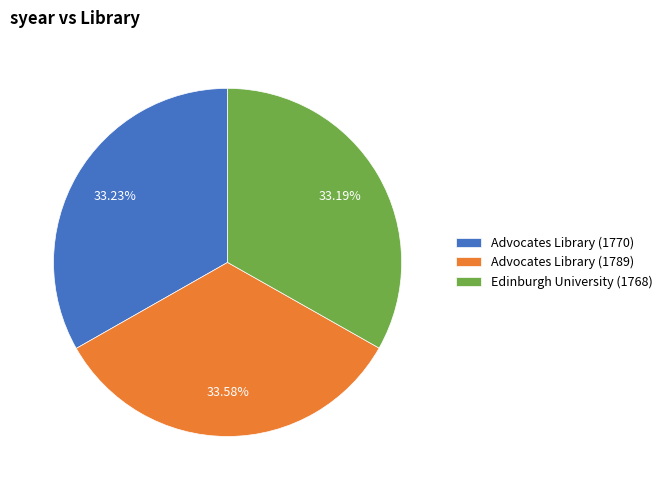

Does Advocates Library (1789) account for over 50% of the chart?

No